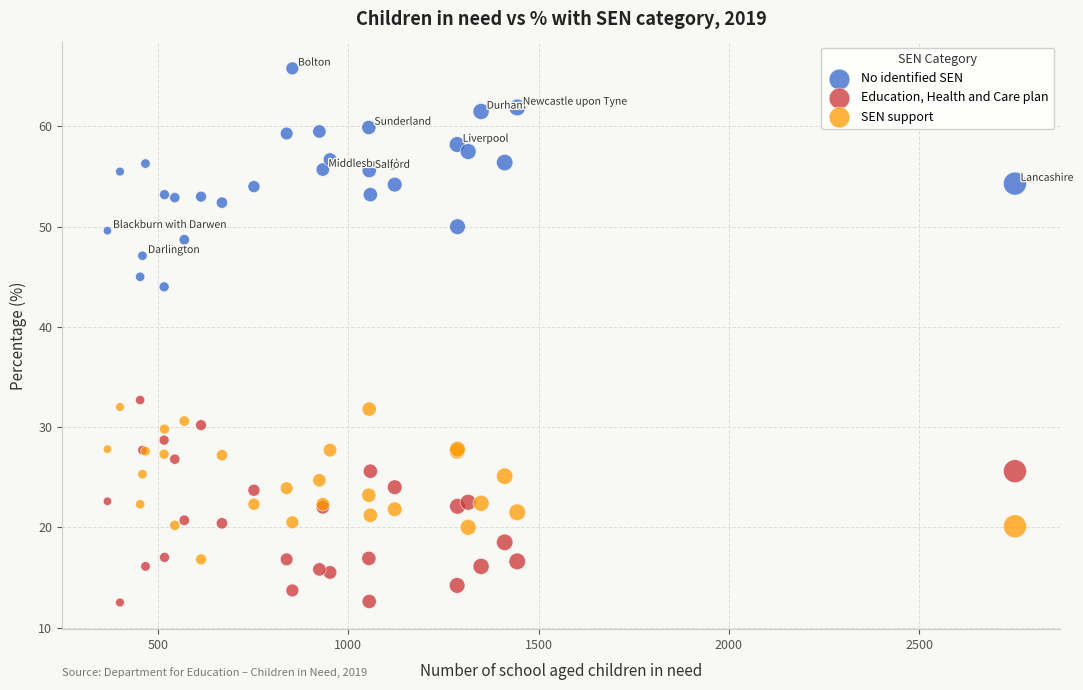

Which series contains the lowest Y value?

Education, Health and Care plan